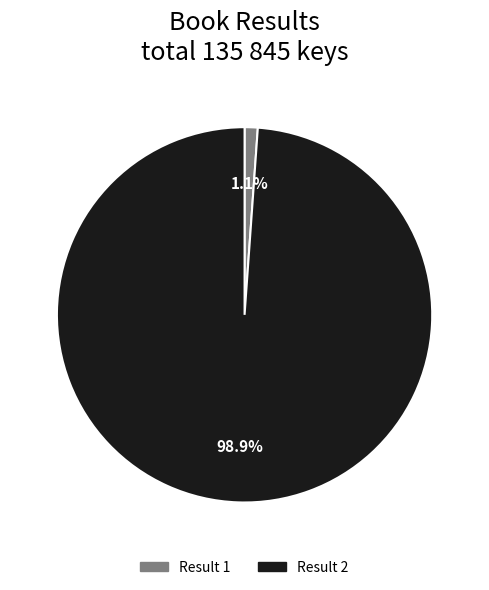

How many segments does this pie chart have?

2